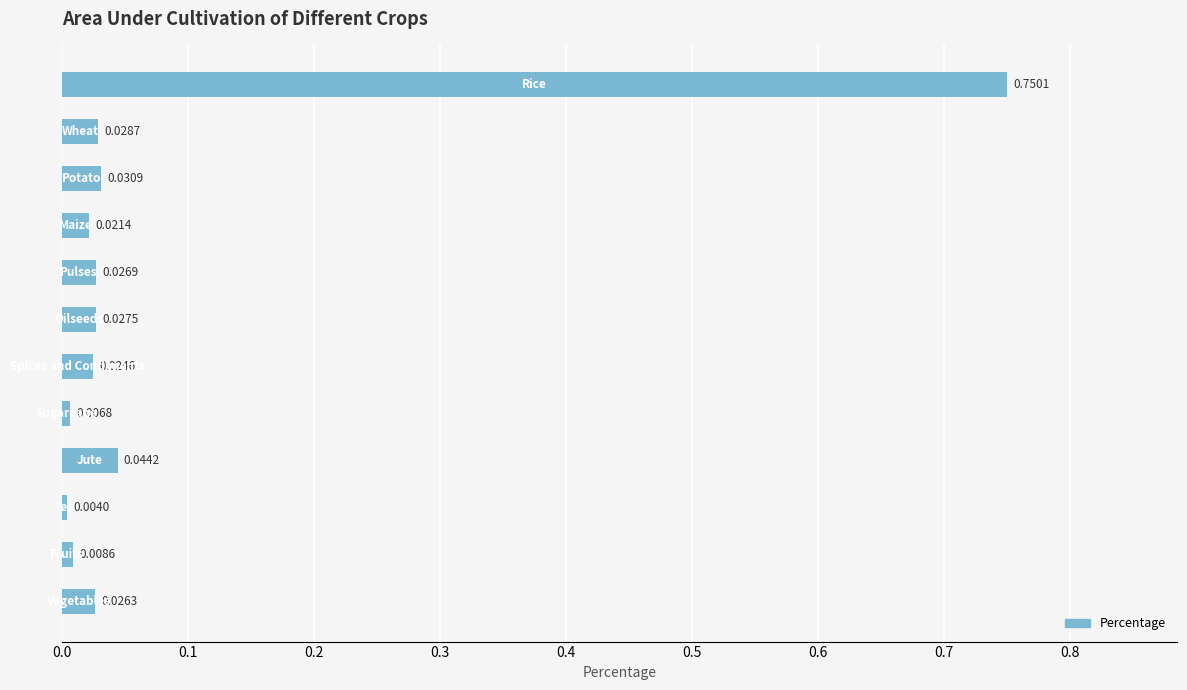

What is the difference between the maximum and minimum values?

0.7